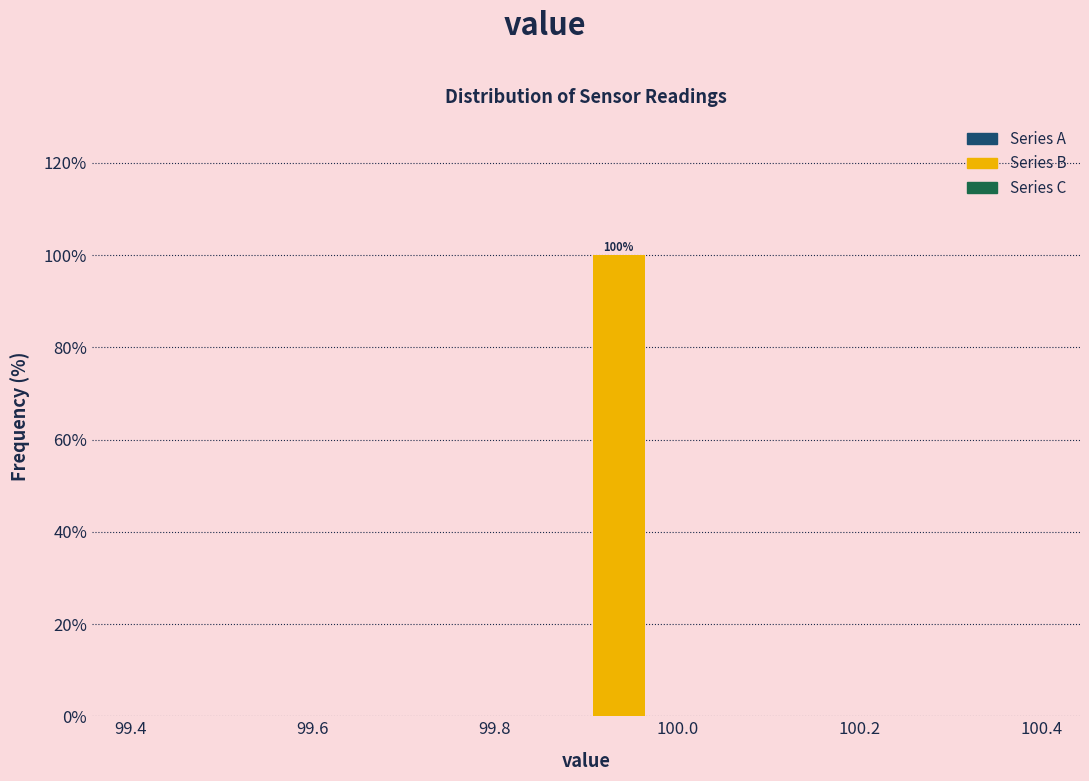

Read against the x-axis, roughly where is the centre of the tallest bar?

99.94